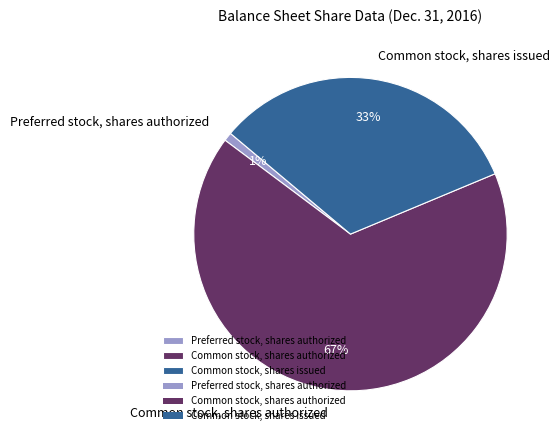

Count the number of slices in the pie.

3